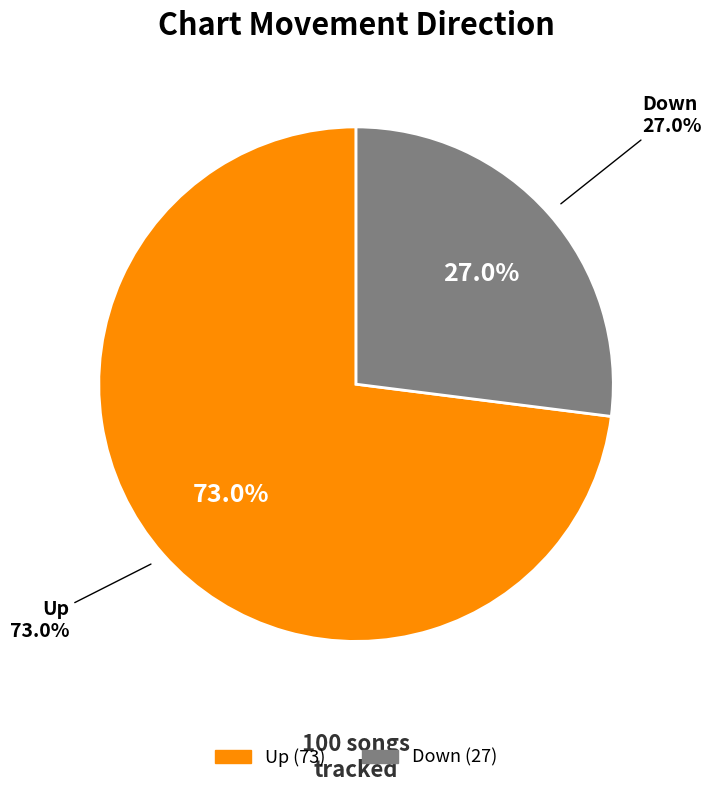

Is it true that Down is 22% of the pie?

False